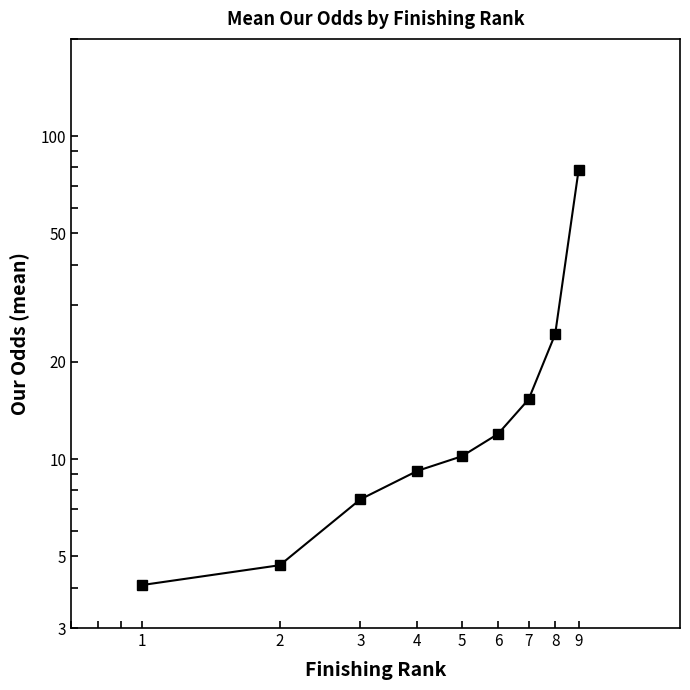

Is it true that the value at 3 is 7.5?

True